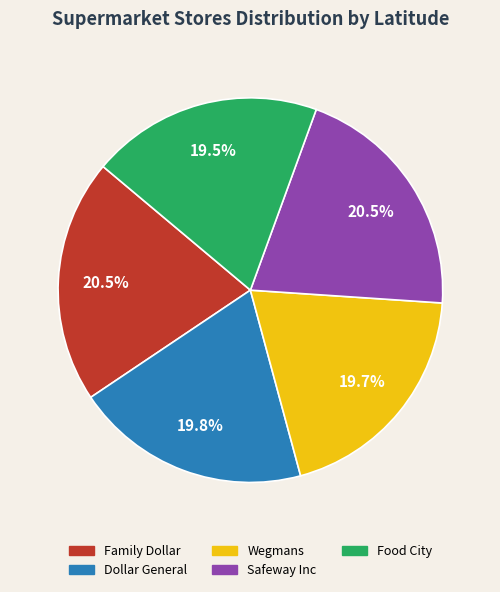

Does any single category account for the majority?

No